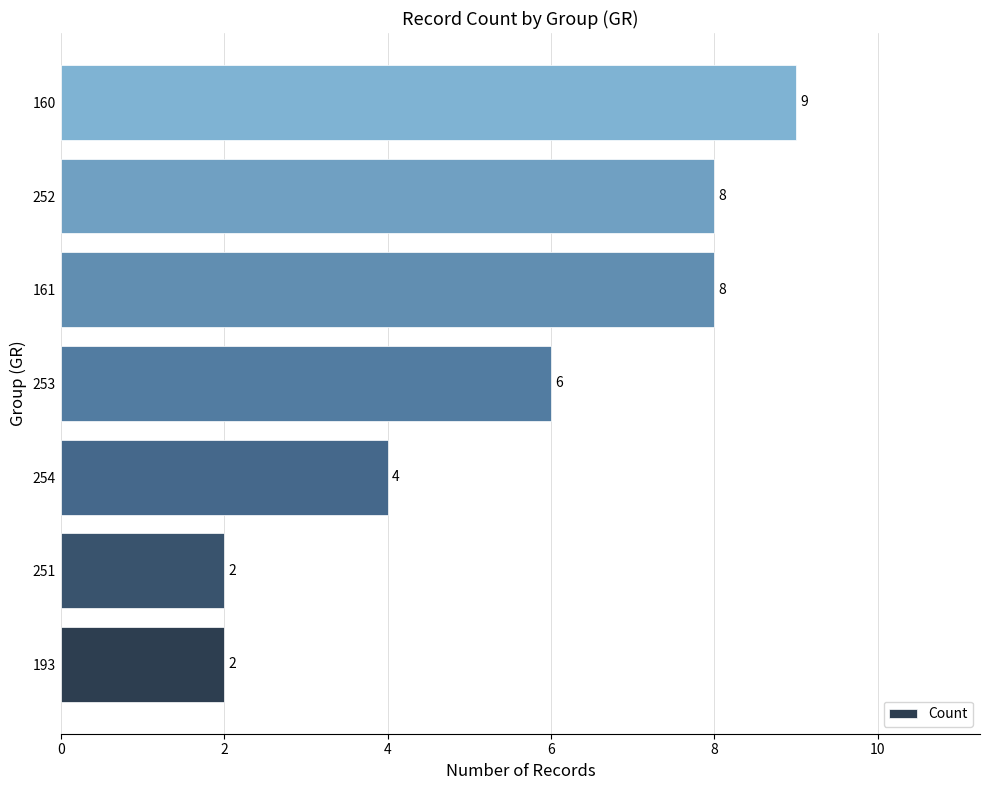

What is the minimum value shown in the chart?

2